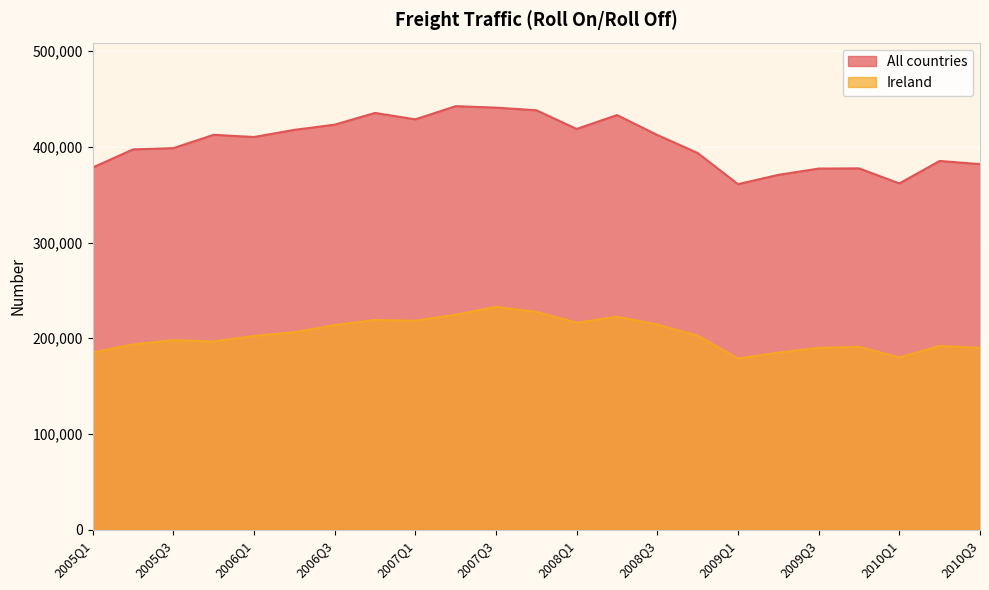

What is the difference between the second highest and minimum values in the All countries series?

79895